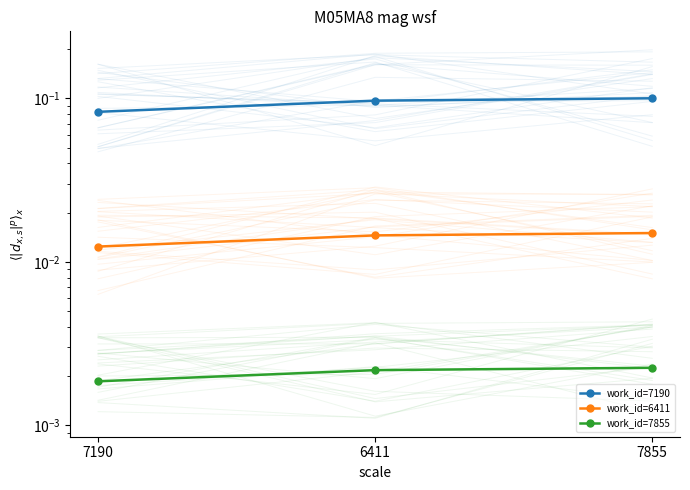

What are all the series names shown in the legend?

work_id=7190, work_id=6411, work_id=7855